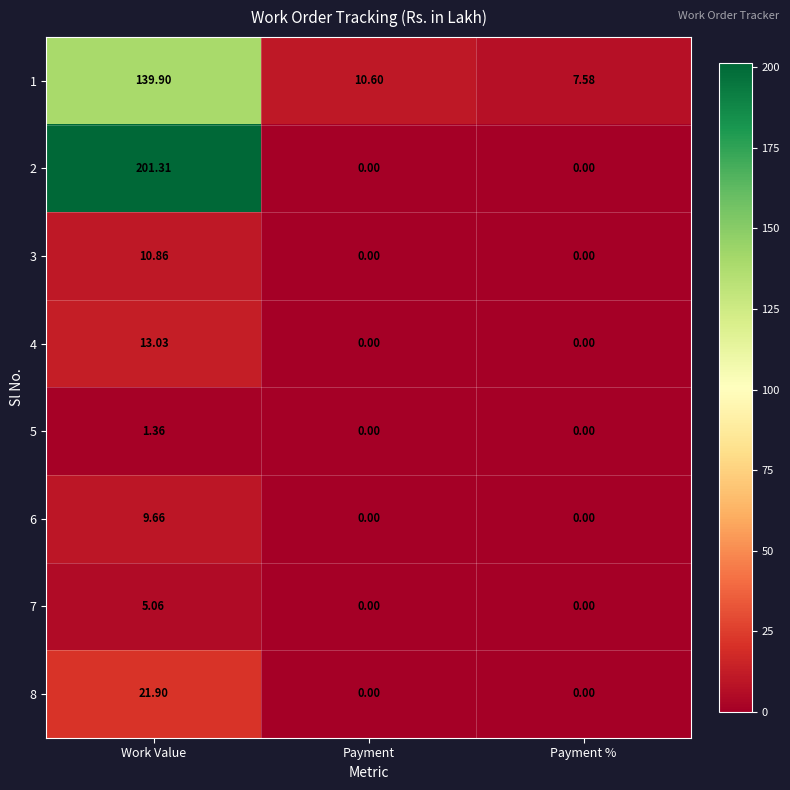

At Work Value, list the series in order from smallest to largest.

5, 7, 6, 3, 4, 8, 1, 2